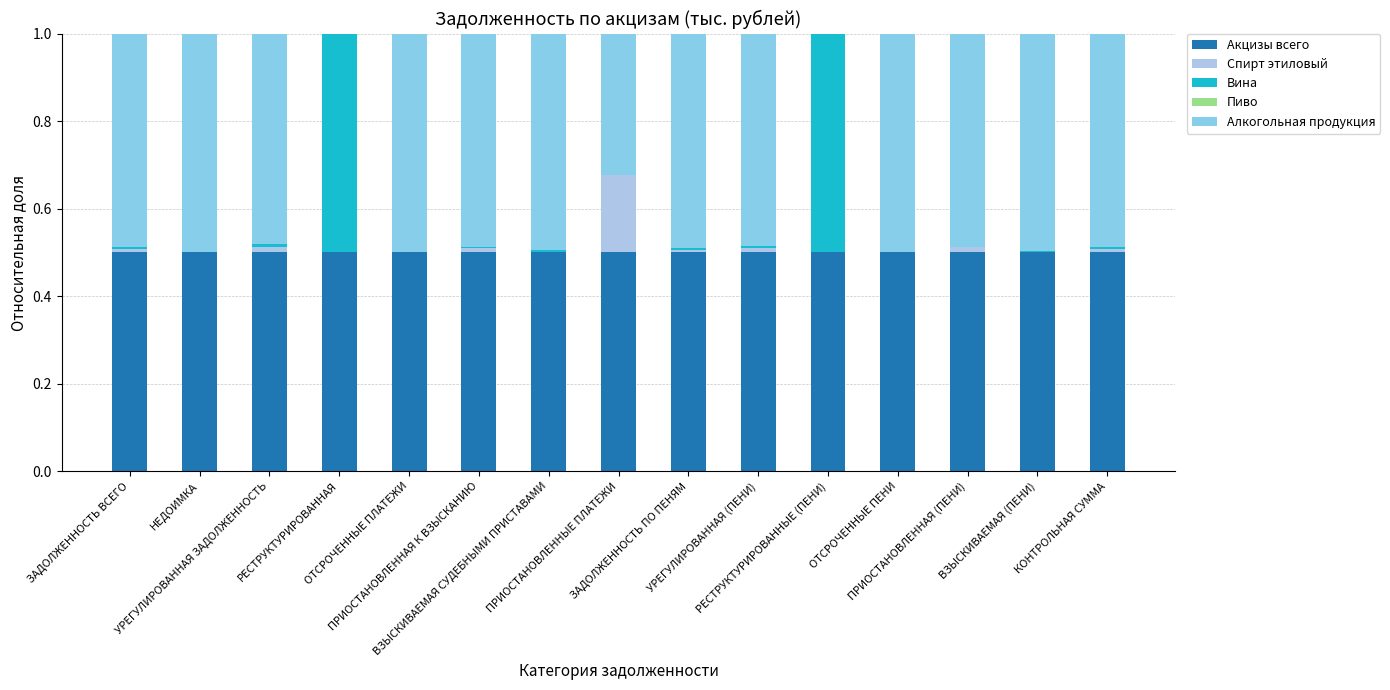

How many categories are shown in the chart?

15